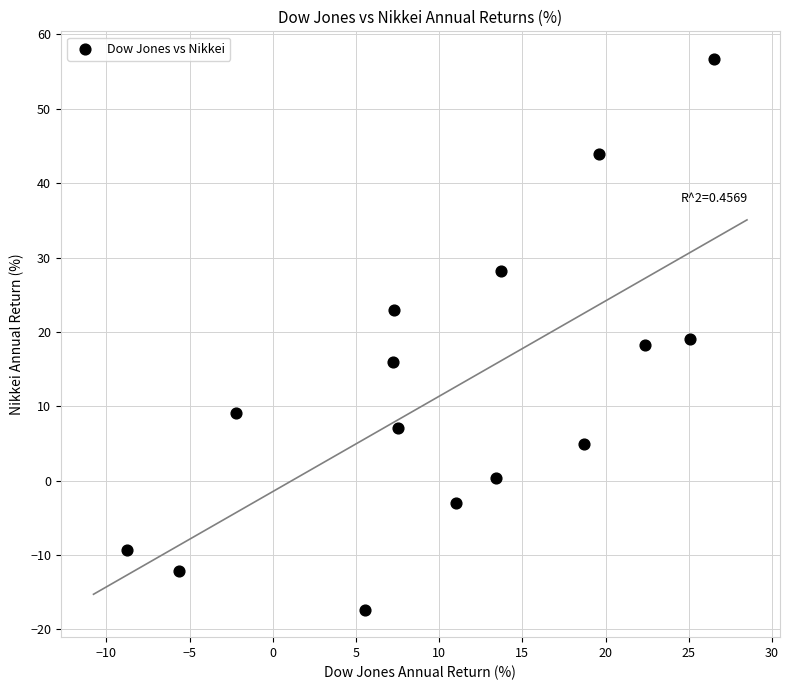

What is the range of Y values (max minus min)?

74.1